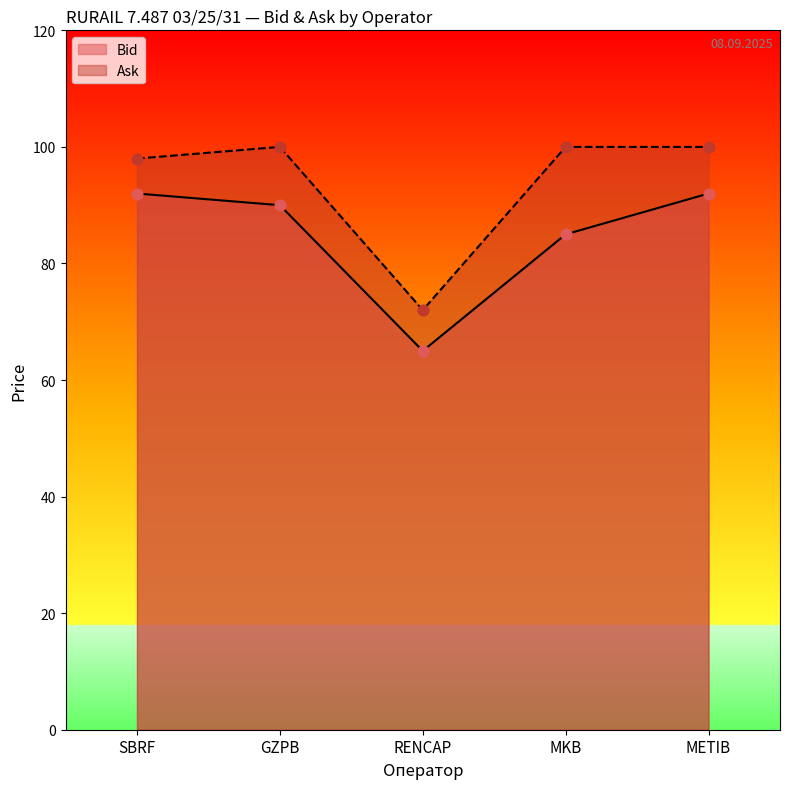

What are all the series names shown in the legend?

Bid, Ask